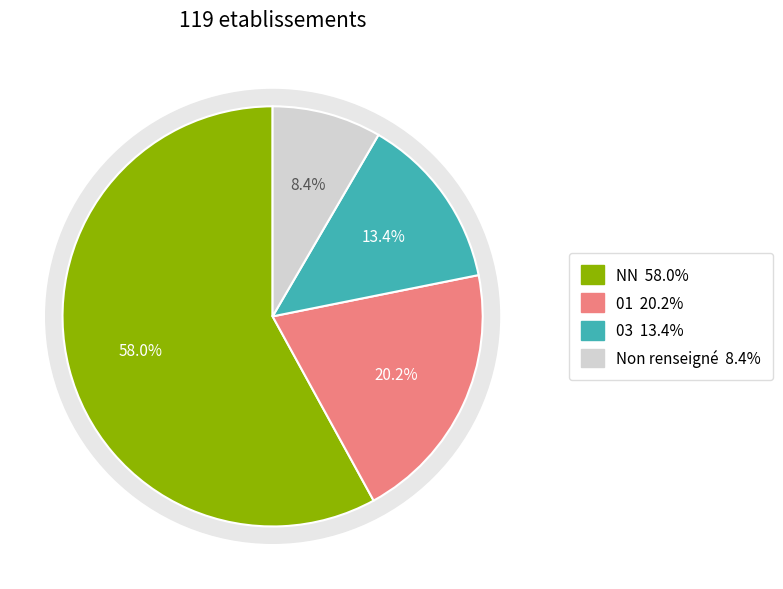

What is the majority slice?

NN